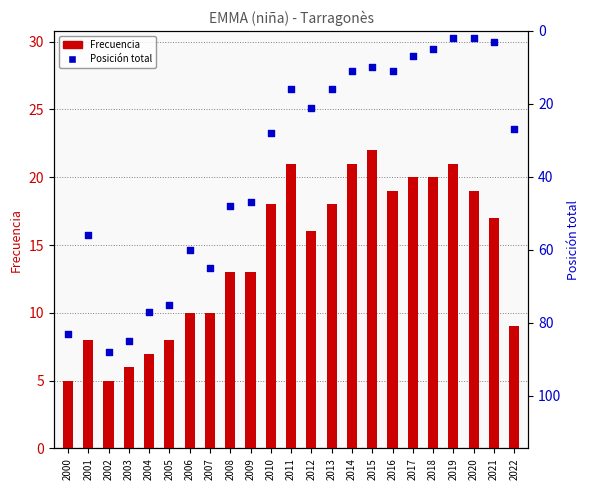

Which series has the largest total across all categories?

Posición total